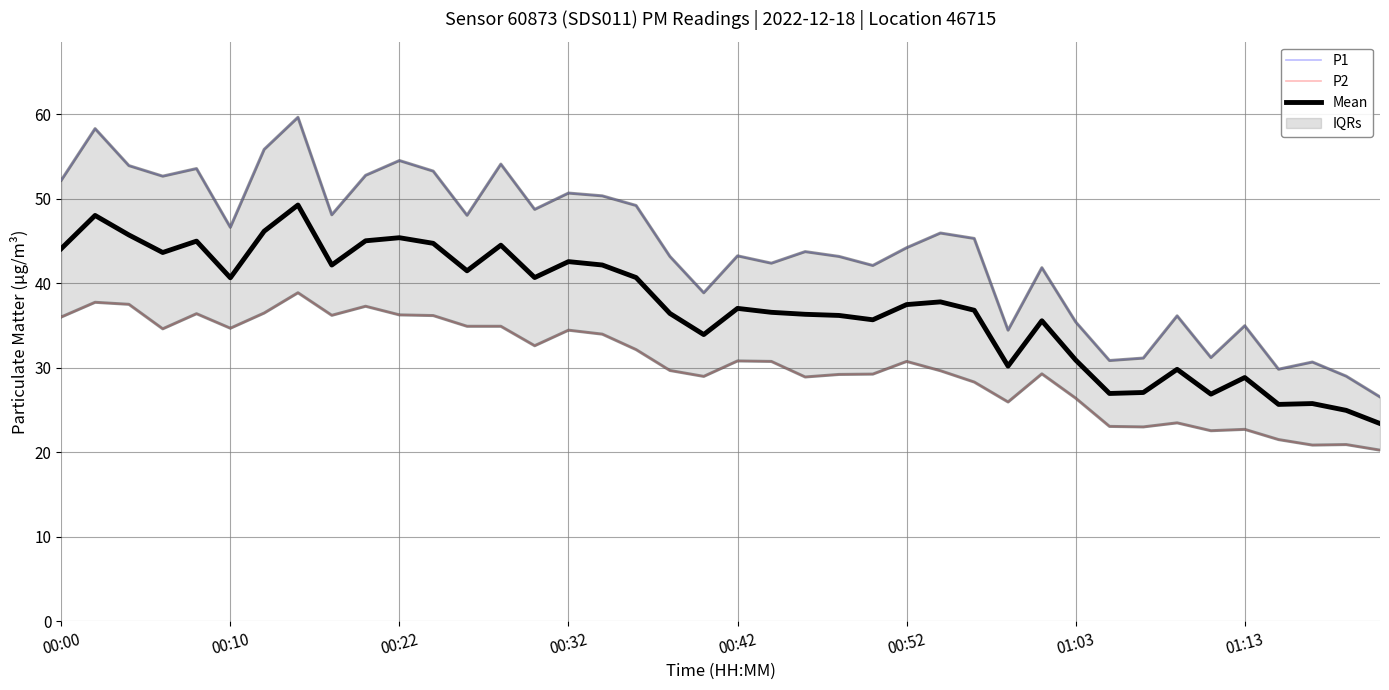

What is the sum of the P2 values at 34 and 8?

58.8